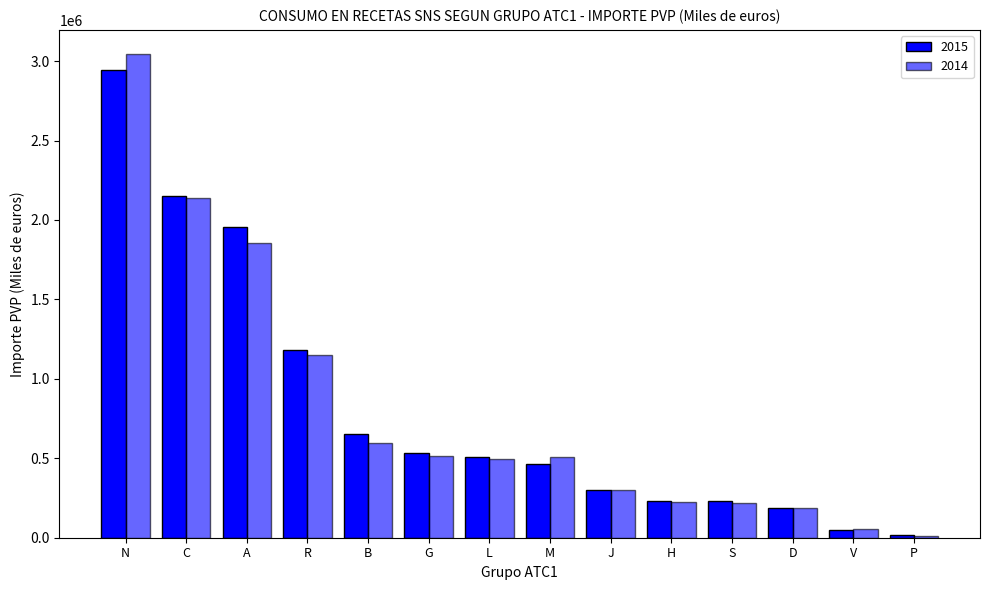

True or false: 2015 has a value of 1182751.6 at R.

True